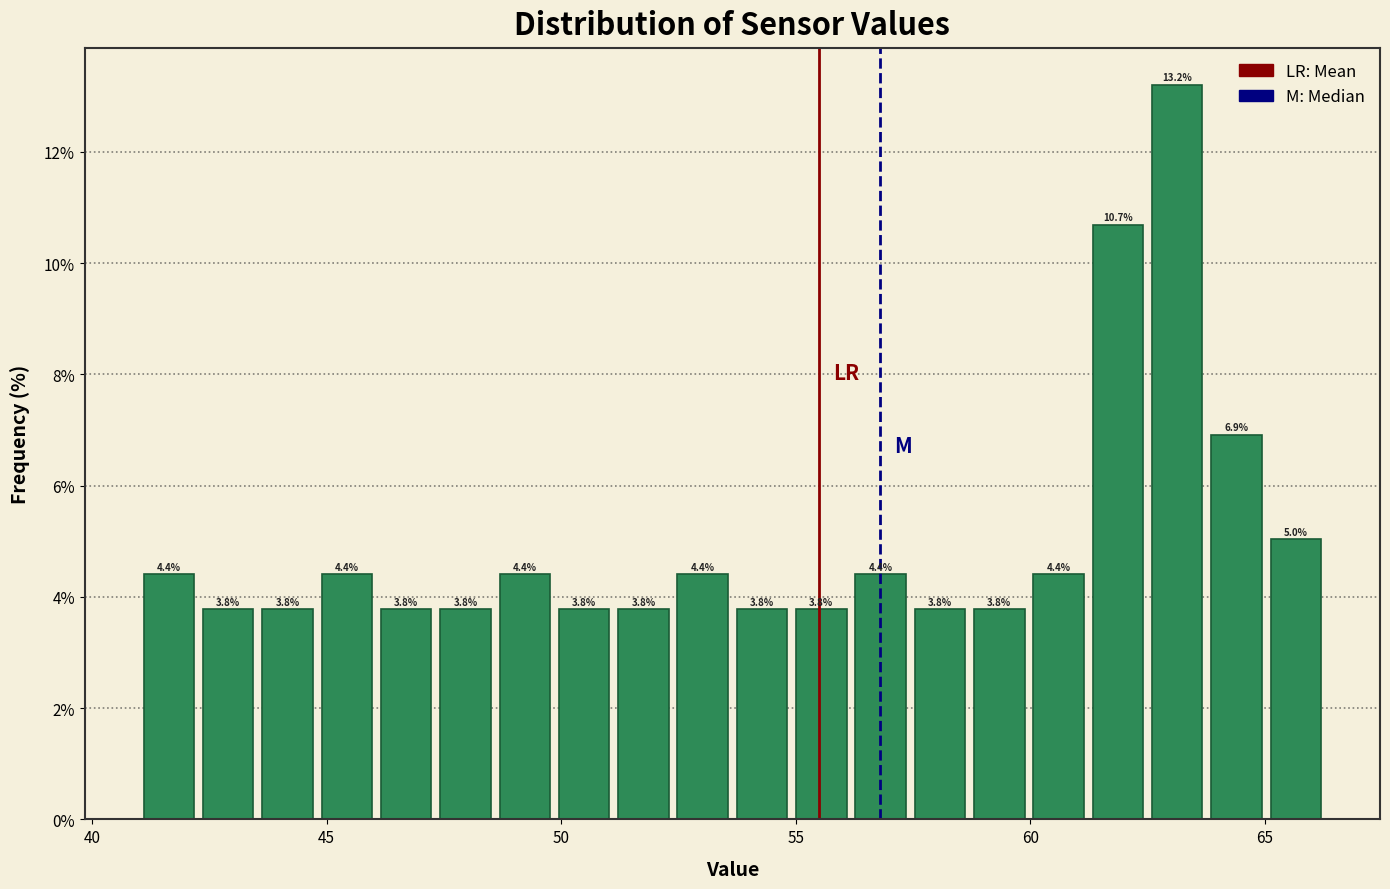

Around what value on the x-axis is the tallest bar? Give the approximate position of its centre, as read against the axis.

63.0